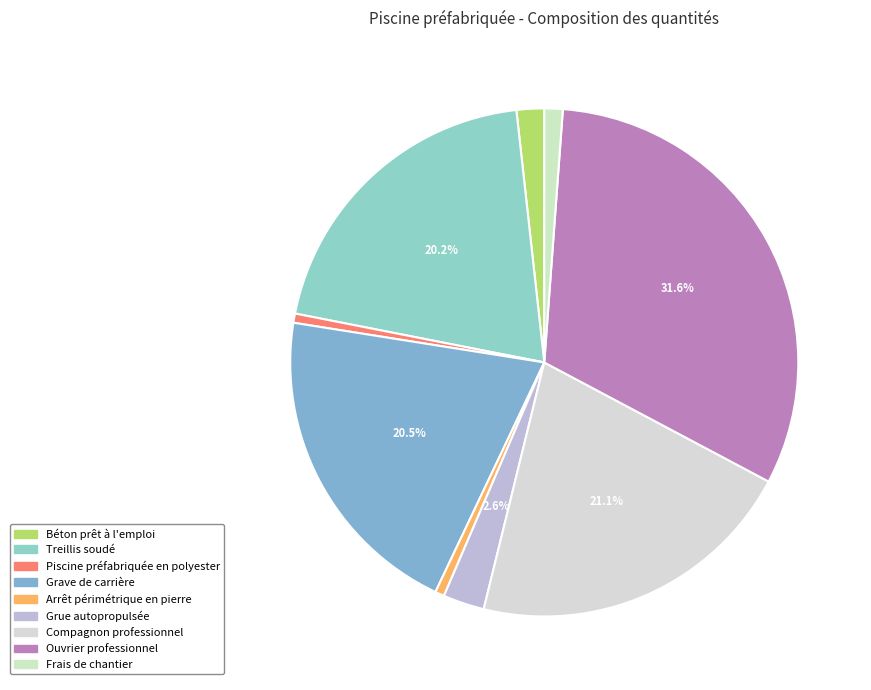

To the nearest percent, what is the difference between the Treillis soudé and Ouvrier professionnel slice percentages?

11%